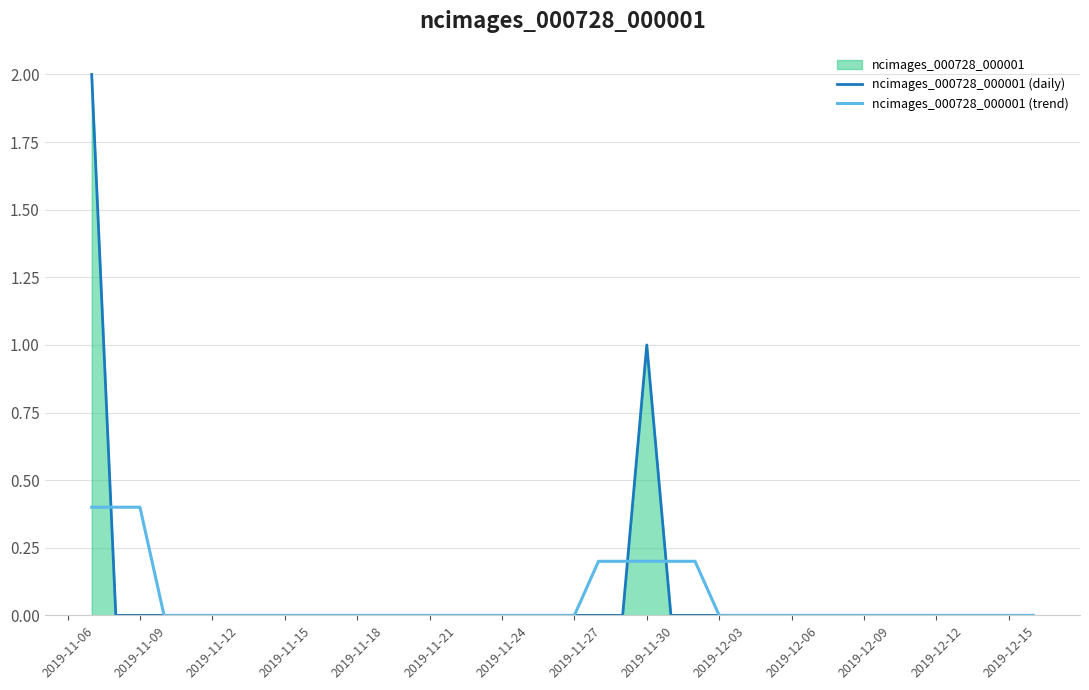

List the series in order of their overall mean, lowest first.

ncimages_000728_000001 (trend), ncimages_000728_000001 (daily)